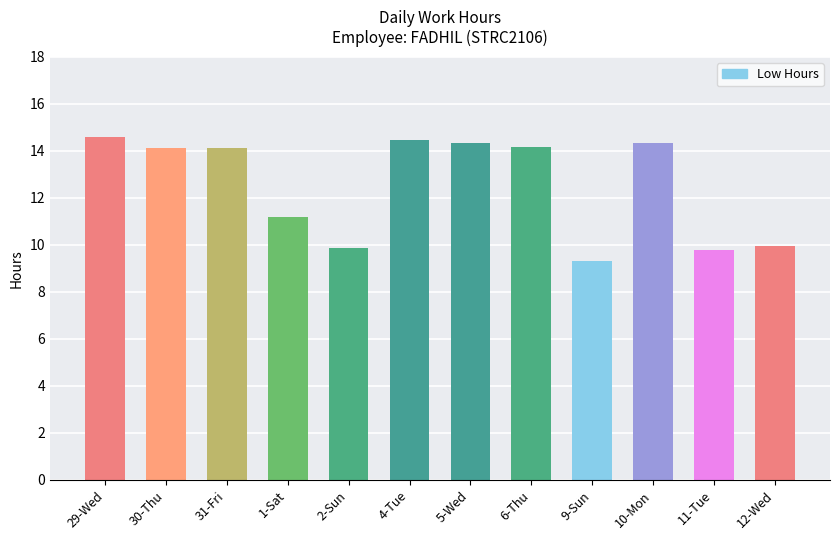

Which has a higher value, 11-Tue or 12-Wed?

12-Wed